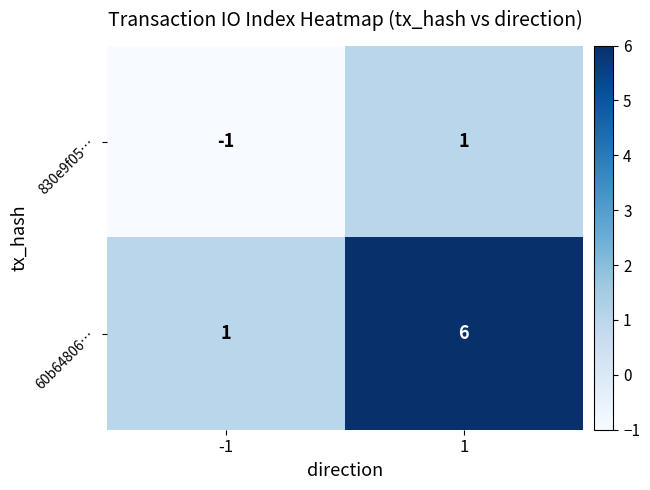

Which series has the largest total across all categories?

60b64806…